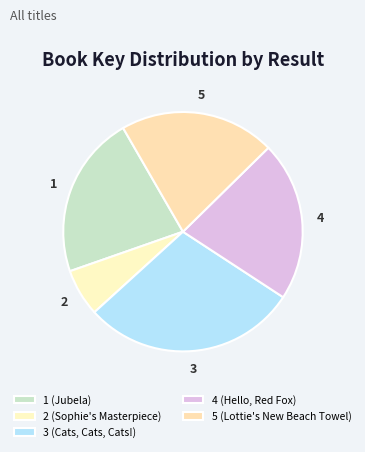

How many segments does this pie chart have?

5